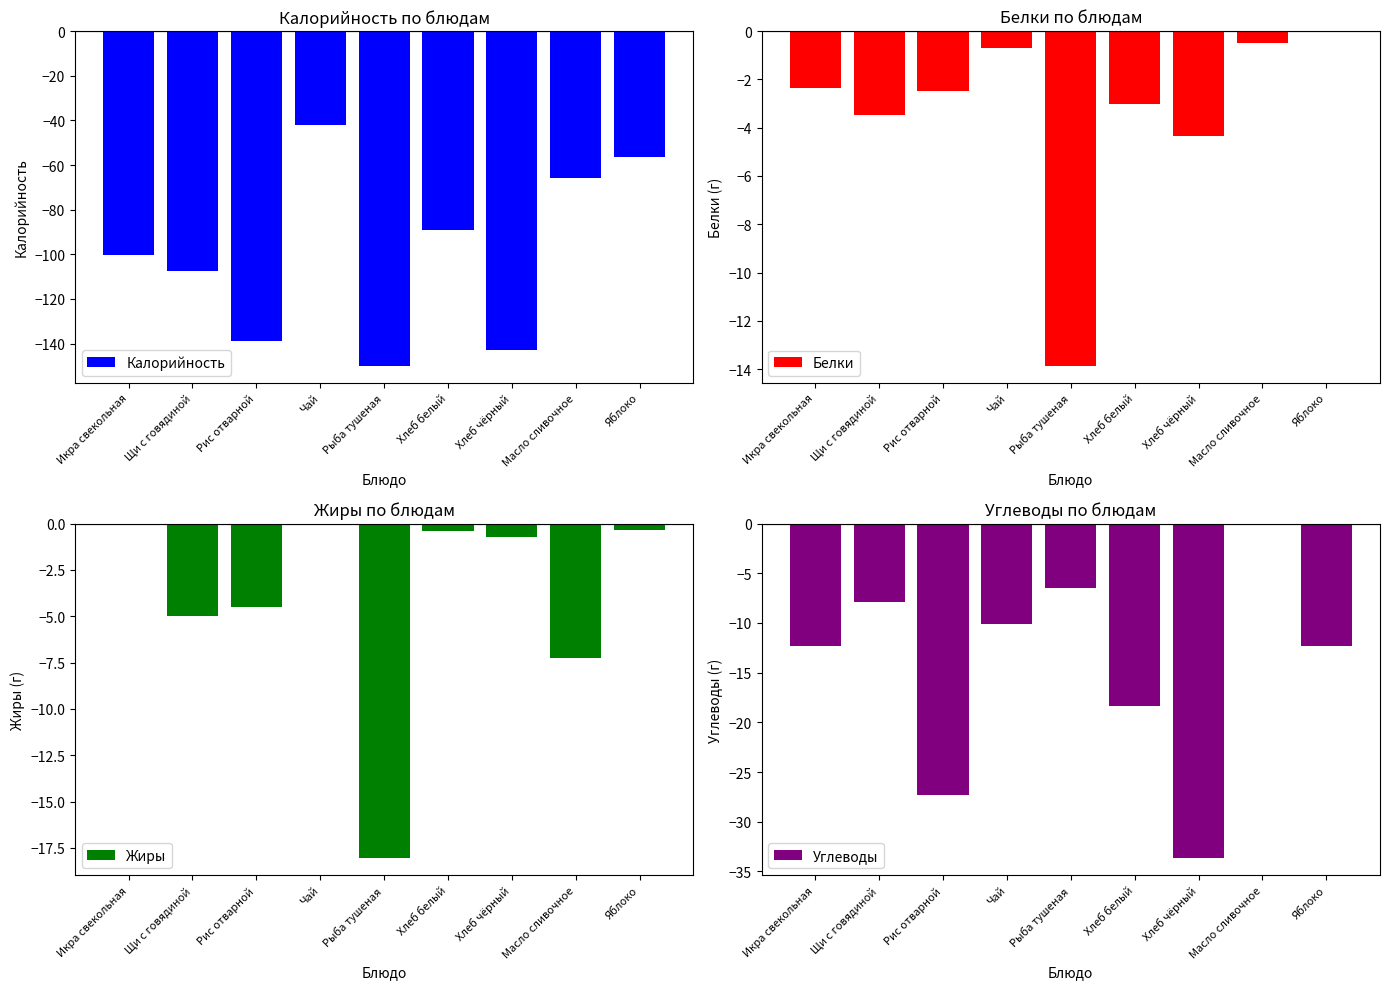

Reading right to left, list all the values displayed in this chart.

Калорийность: Яблоко=-56.4	Масло сливочное=-66.0	Хлеб чёрный=-143.0	Хлеб белый=-89.1	Рыба тушеная=-150.0	Чай=-42.2	Рис отварной=-139.0	Щи с говядиной=-107.2	Икра свекольная=-100.1
Белки: Яблоко=0.0	Масло сливочное=-0.5	Хлеб чёрный=-4.3	Хлеб белый=-3.0	Рыба тушеная=-13.9	Чай=-0.7	Рис отварной=-2.5	Щи с говядиной=-3.5	Икра свекольная=-2.4
Жиры: Яблоко=-0.4	Масло сливочное=-7.2	Хлеб чёрный=-0.7	Хлеб белый=-0.4	Рыба тушеная=-18.1	Чай=0.0	Рис отварной=-4.5	Щи с говядиной=-5.0	Икра свекольная=-0.1
Углеводы: Яблоко=-12.4	Масло сливочное=-0.1	Хлеб чёрный=-33.7	Хлеб белый=-18.4	Рыба тушеная=-6.5	Чай=-10.1	Рис отварной=-27.3	Щи с говядиной=-7.9	Икра свекольная=-12.3